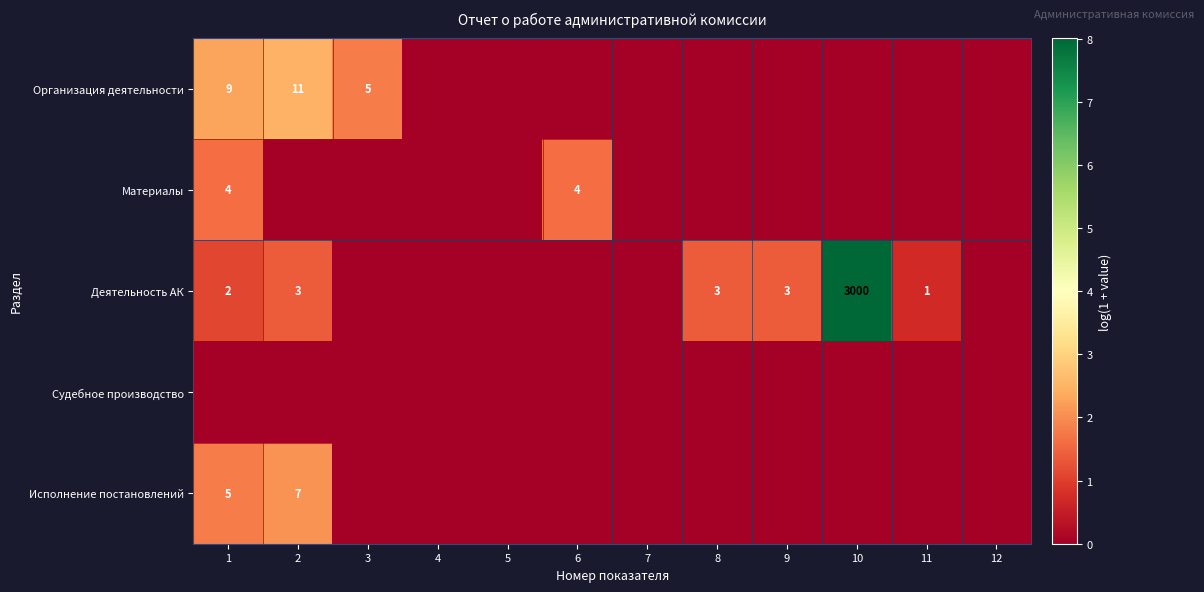

Between 5 and 11, which series saw the biggest shift?

Деятельность АК